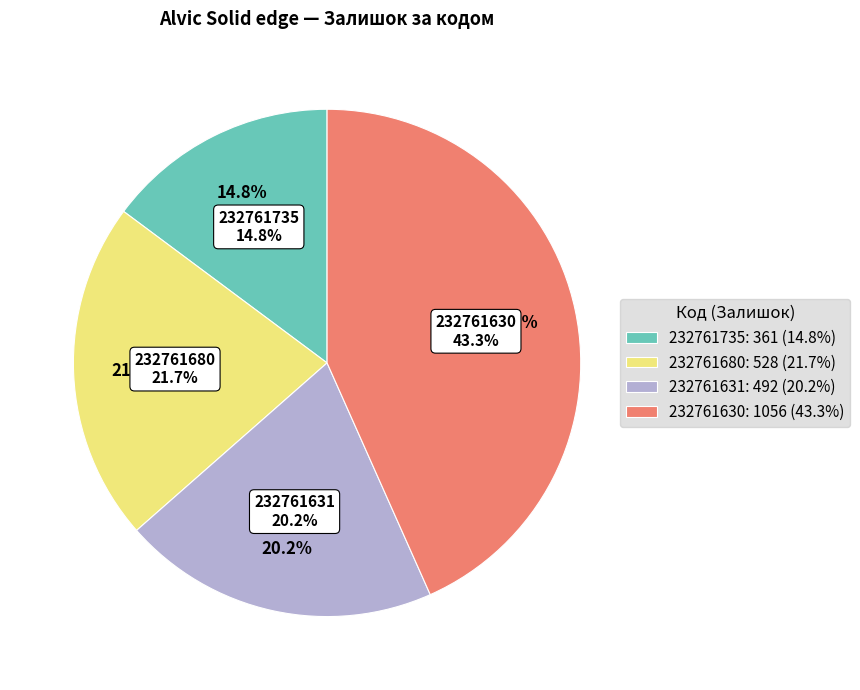

The 232761630 slice represents 43% of the pie. True or false?

True